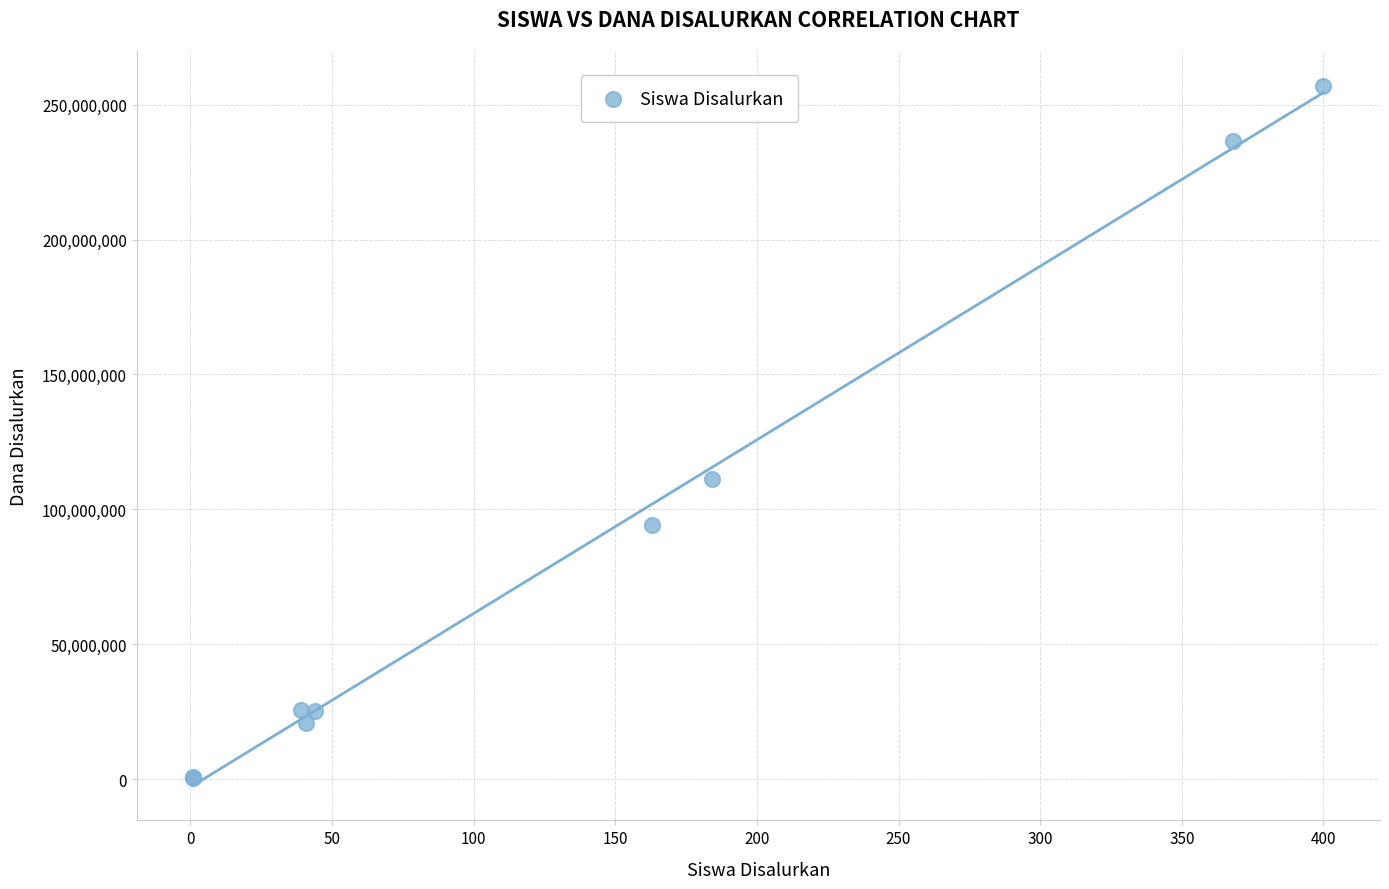

What Y value in the scatter plot is closest to 128625000?

111375000